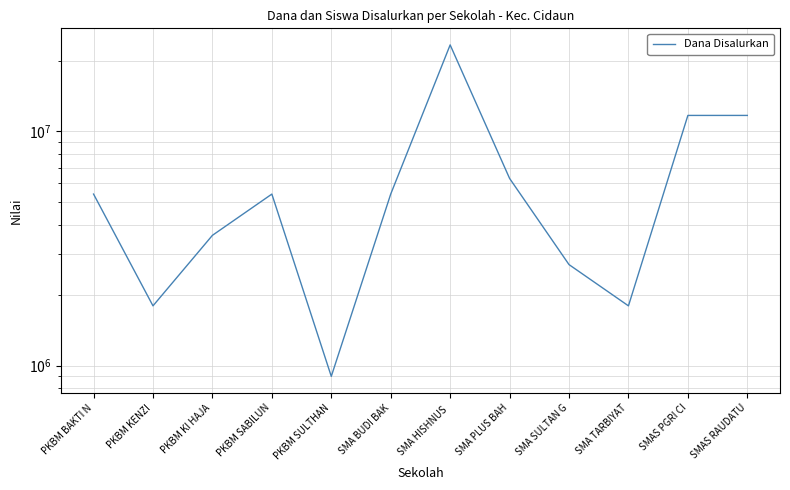

Where does the data first go above 5400000?

SMA HISHNUS 